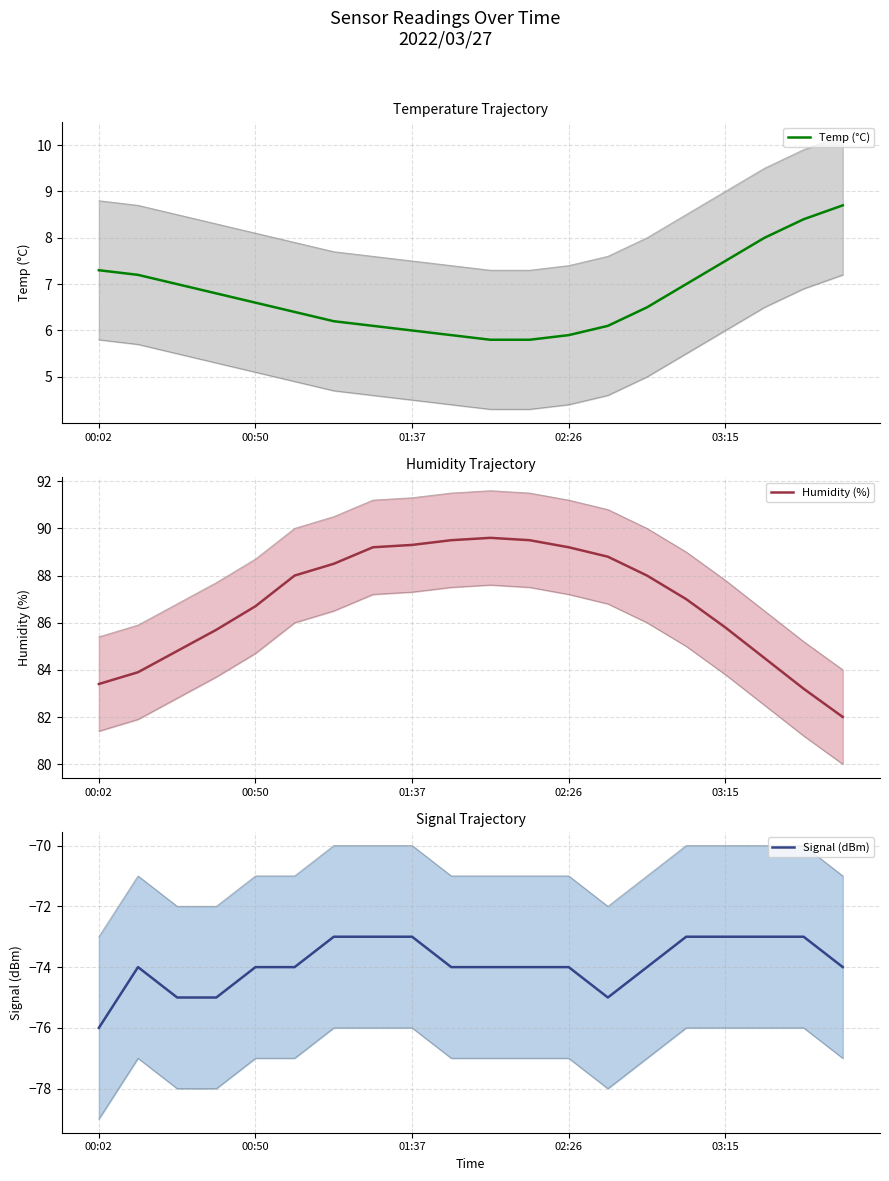

How many interior local peaks does the Humidity (%) series have?

1